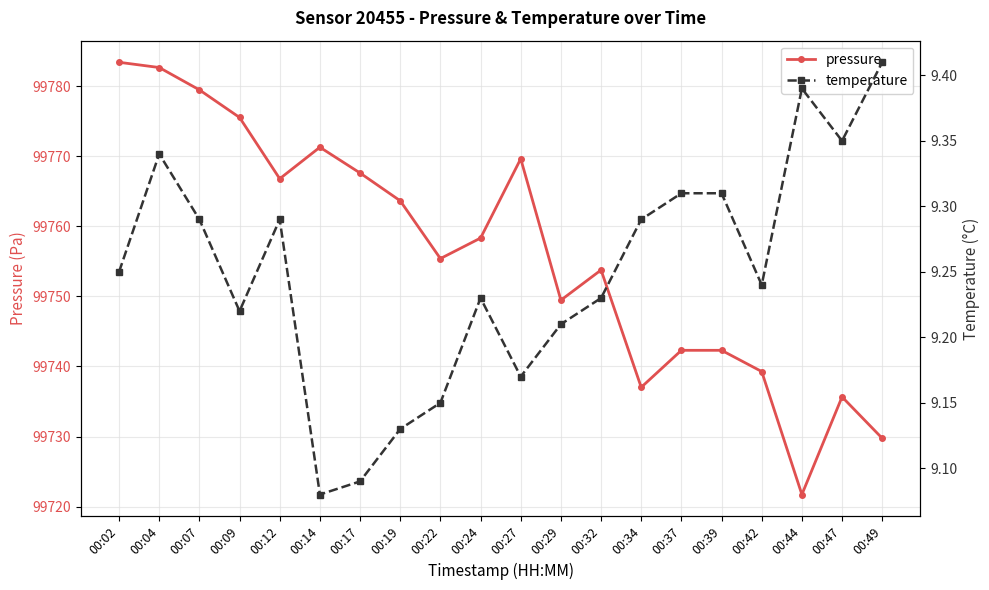

Is it true that temperature equals 12.3 at 00:12?

False